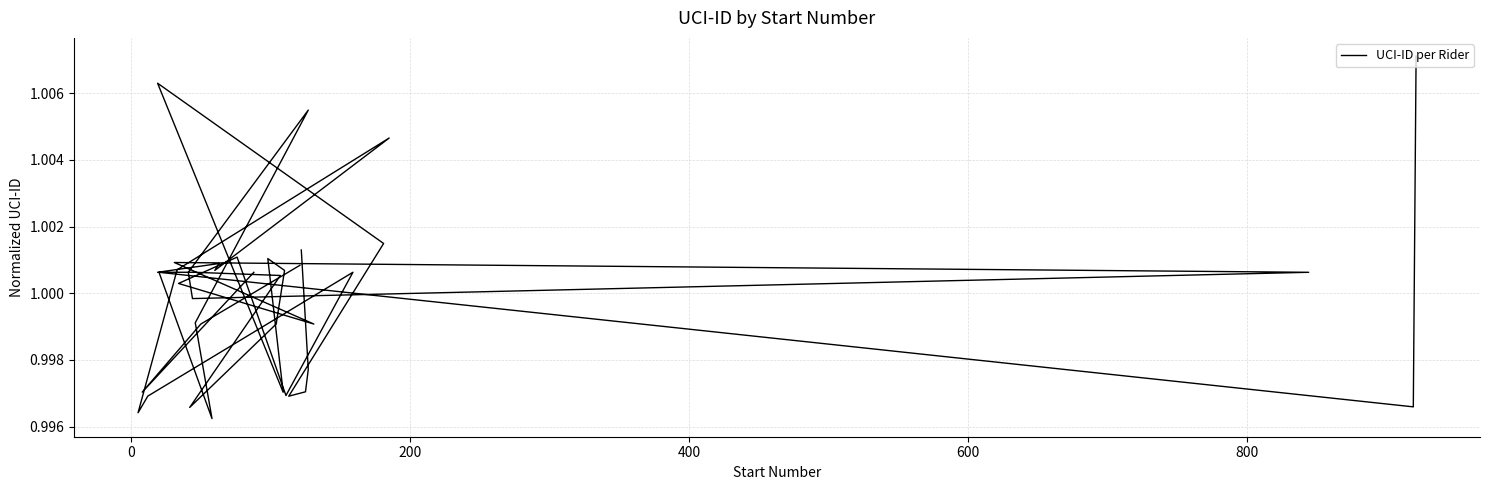

The chart shows a value of 0.4 at 23. True or false?

False